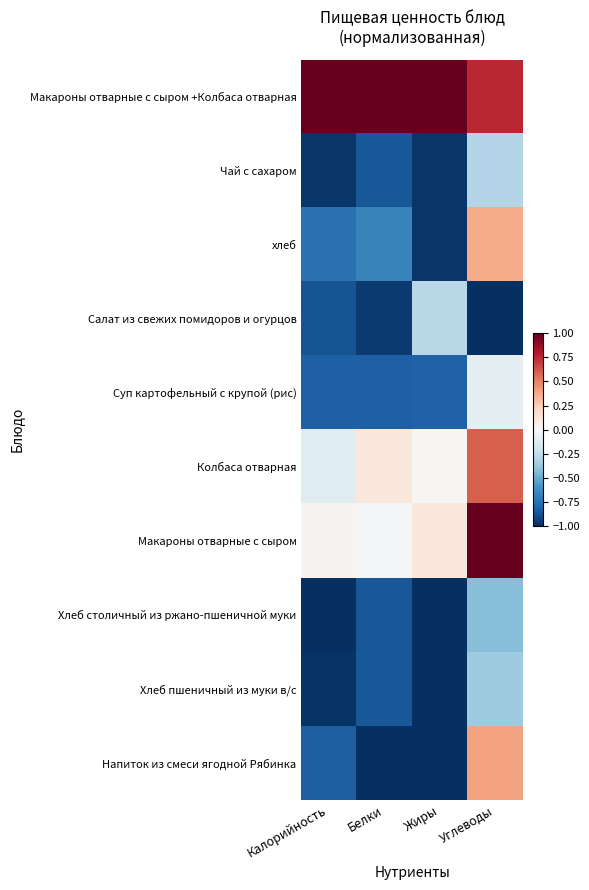

Count the number of data series in this chart.

10